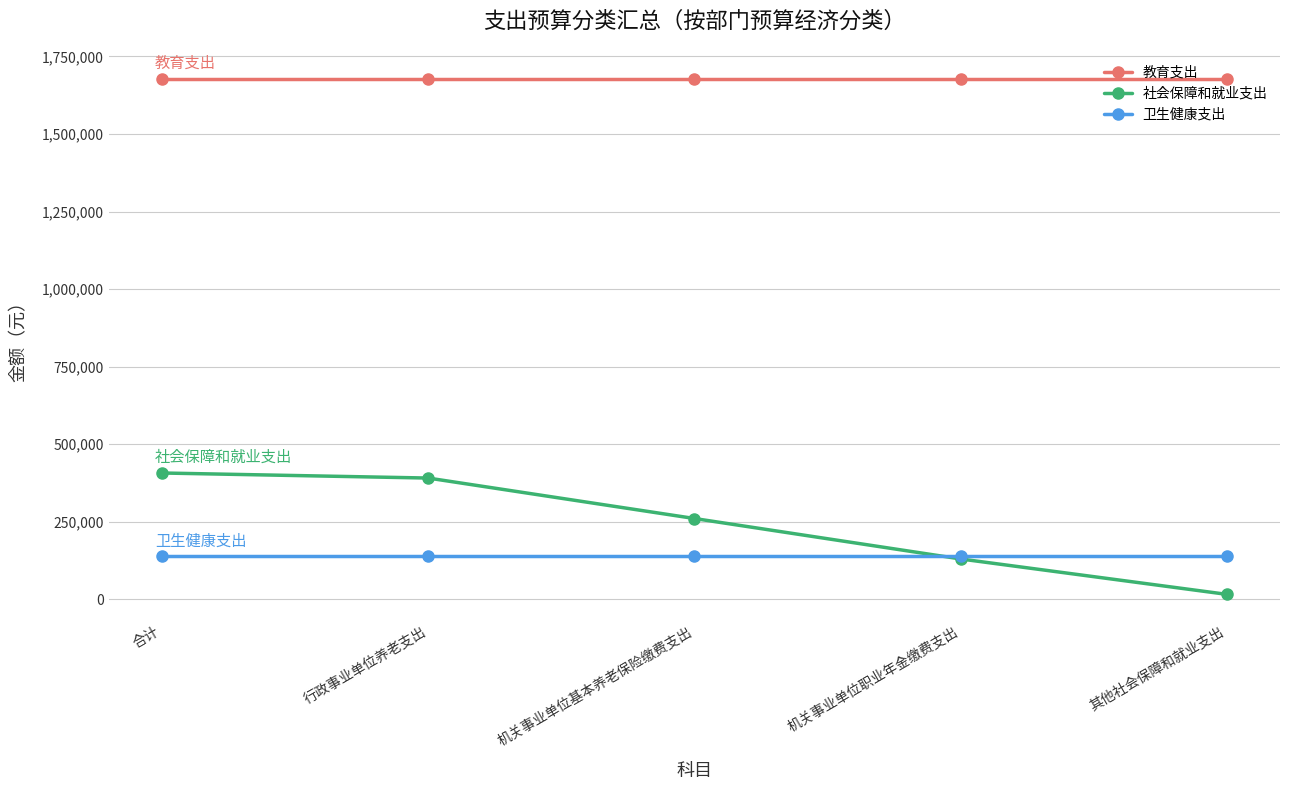

Which series has the largest total across all categories?

教育支出